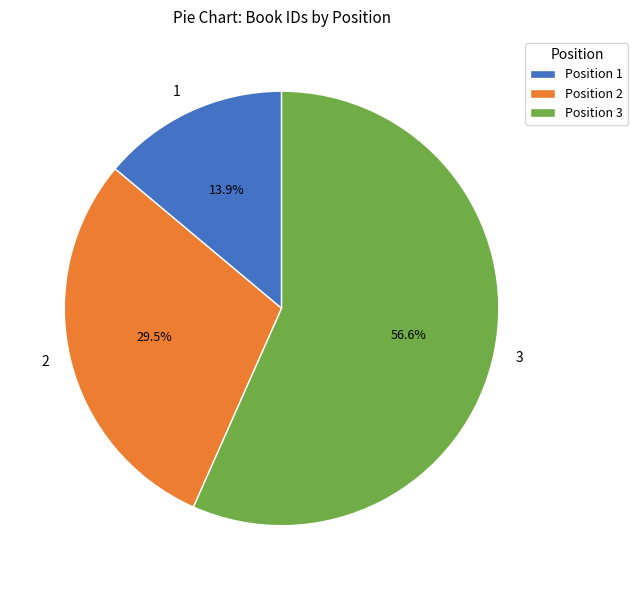

To the nearest percent, what is the combined percentage of 2 and 1?

43%